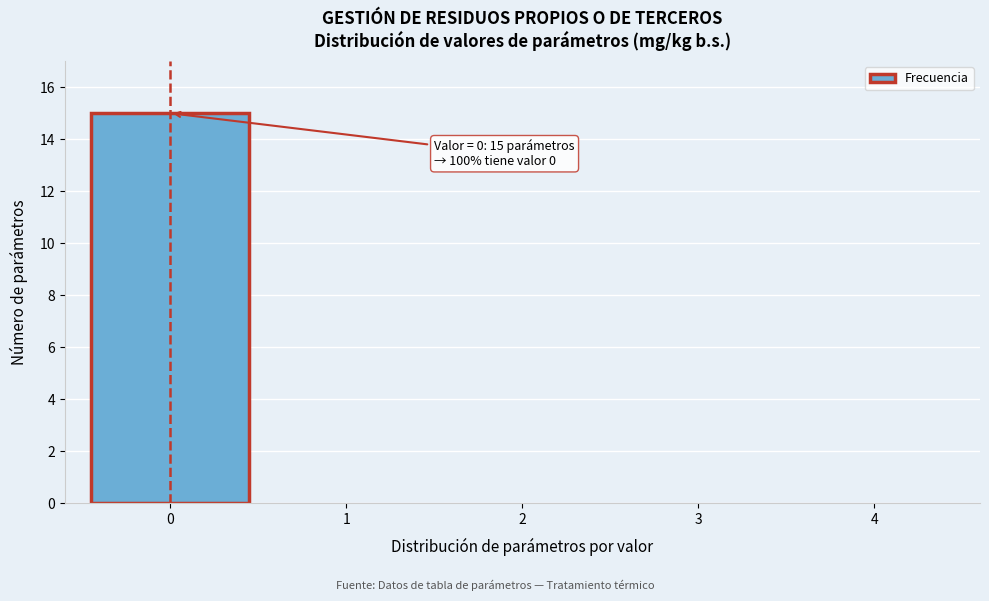

Reading right to left, list all the values displayed in this chart.

4=0	3=0	2=0	1=0	0=15